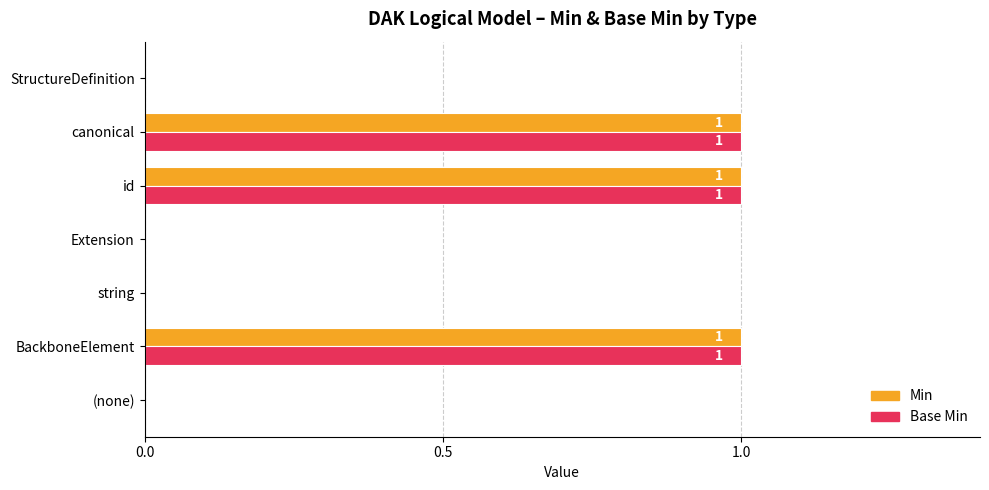

The Min series shows 0 at (none). True or false?

True